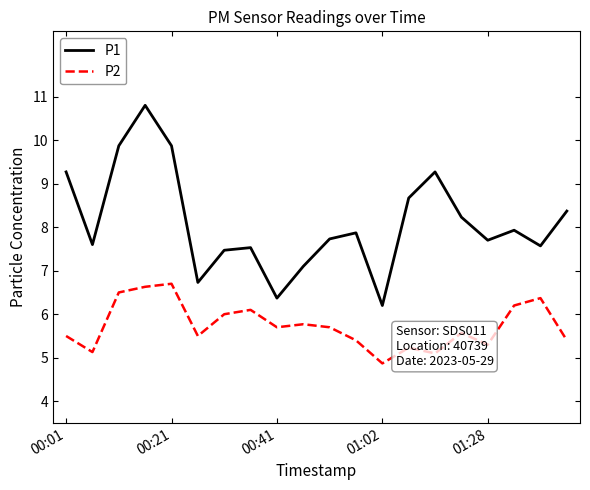

What is the maximum value for P2?

6.7